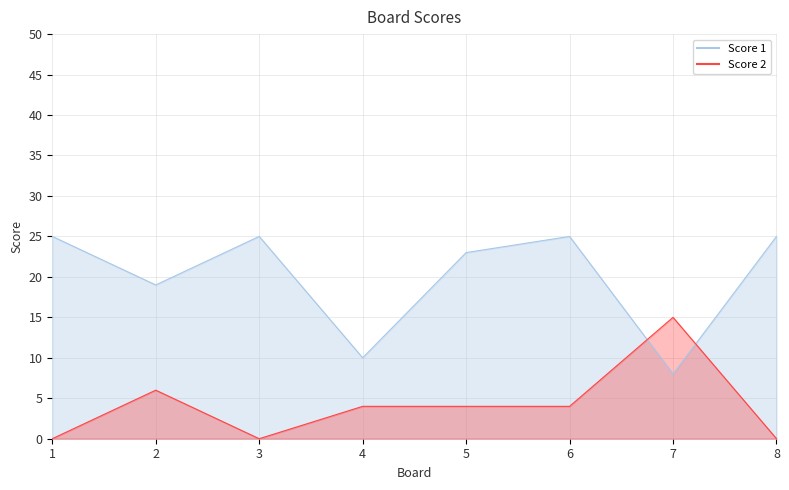

What is the value of the Score 1 point at the 8th from the left?

25